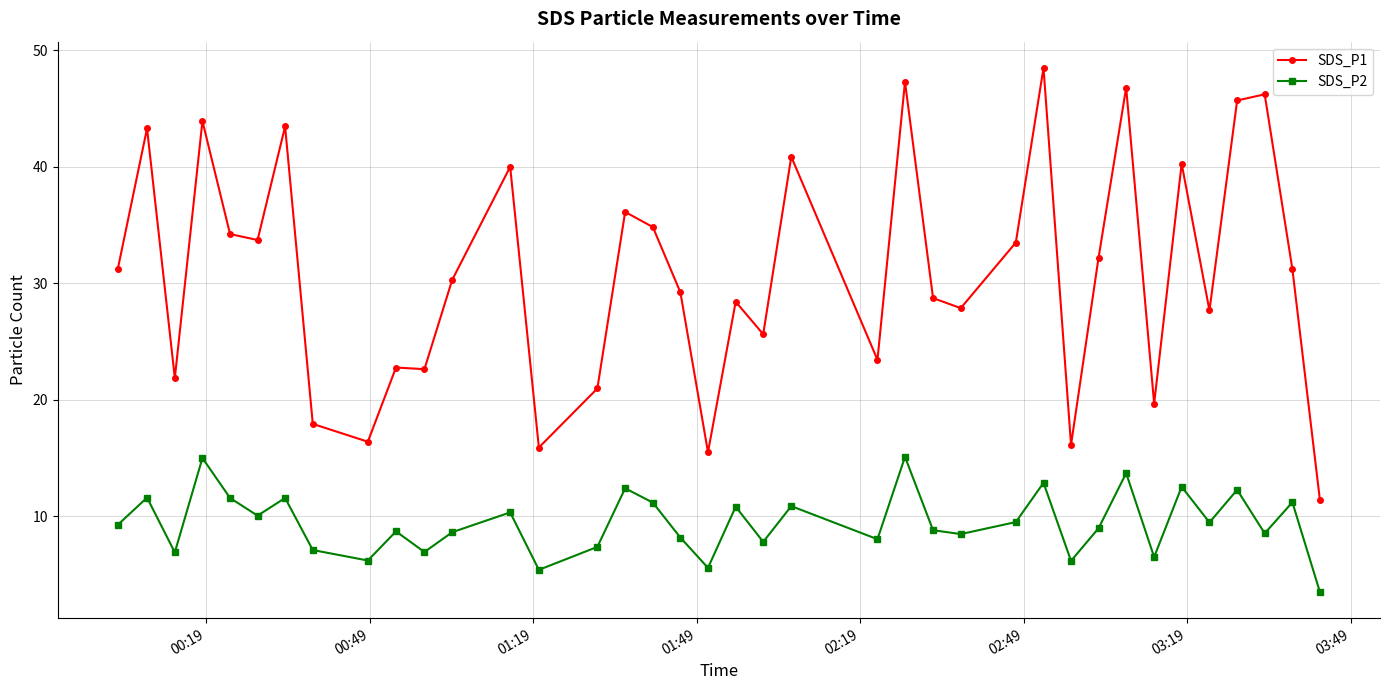

What is the value of the SDS_P2 point at the 23rd from the left?

8.0